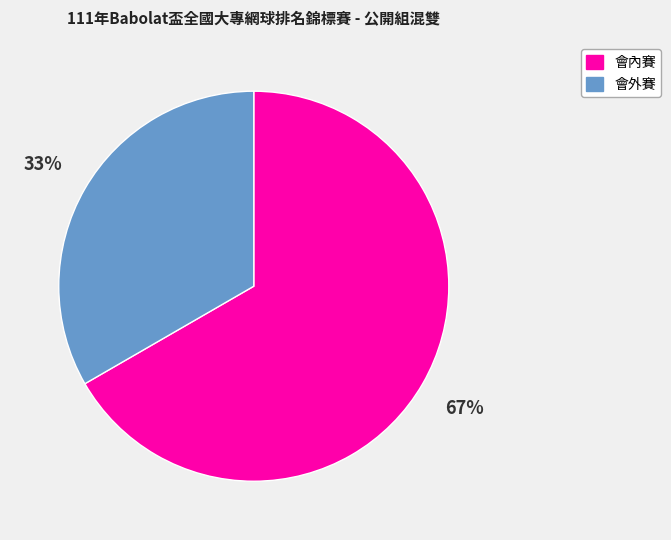

Rank the categories by value from highest to lowest.

會內賽, 會外賽